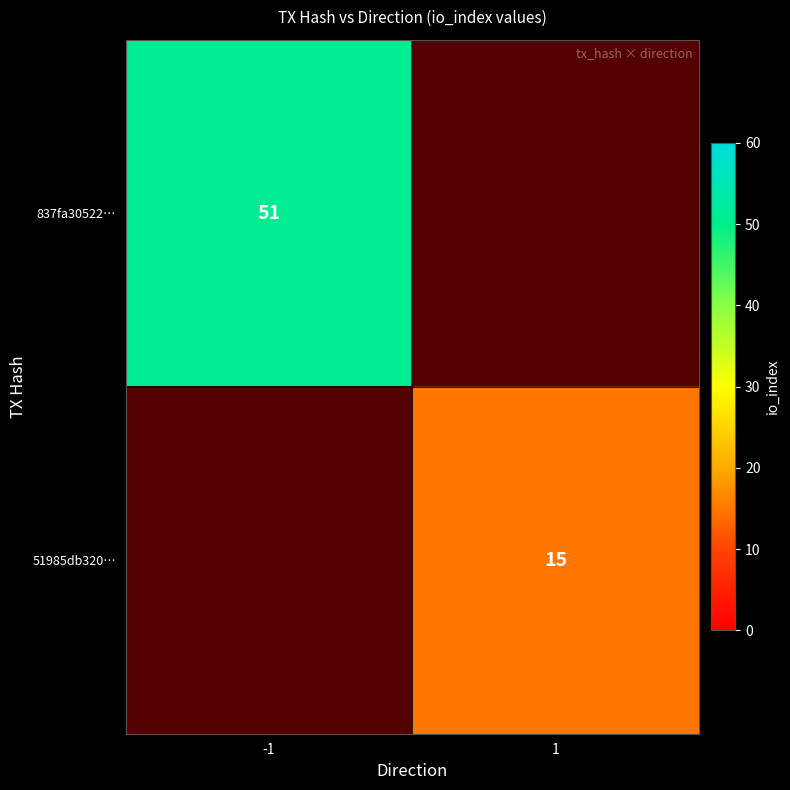

The 837fa30522… series shows 51 at -1. True or false?

True